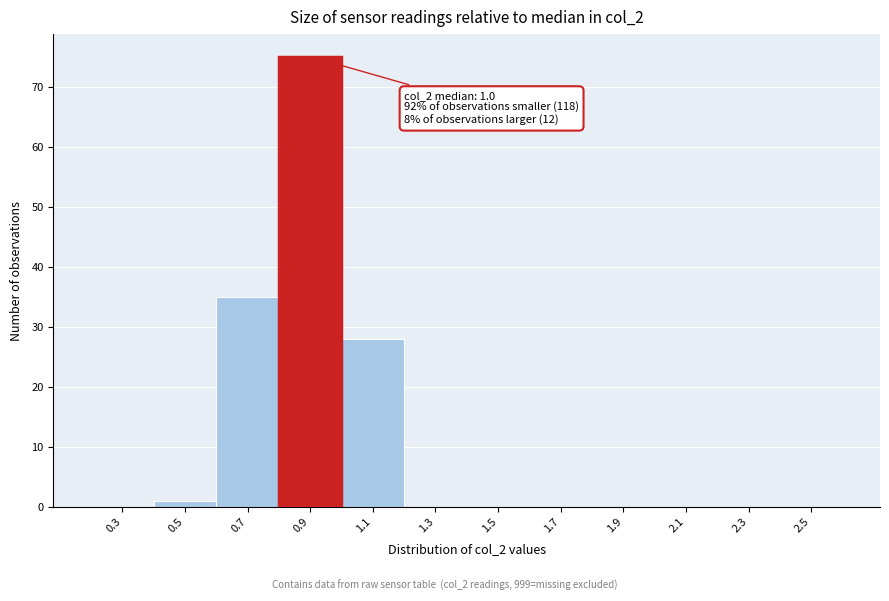

Reading left to right, list all the values displayed in this chart.

0.3=0	0.5=1	0.7=35	0.9=75	1.1=28	1.3=0	1.5=0	1.7=0	1.9=0	2.1=0	2.3=0	2.5=0